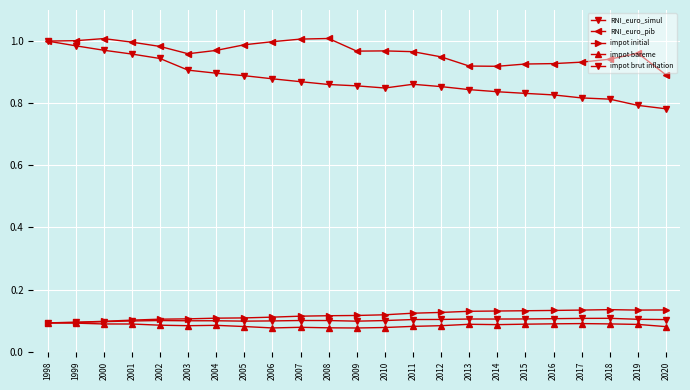

Does the chart display data point markers on the line(s)?

Yes